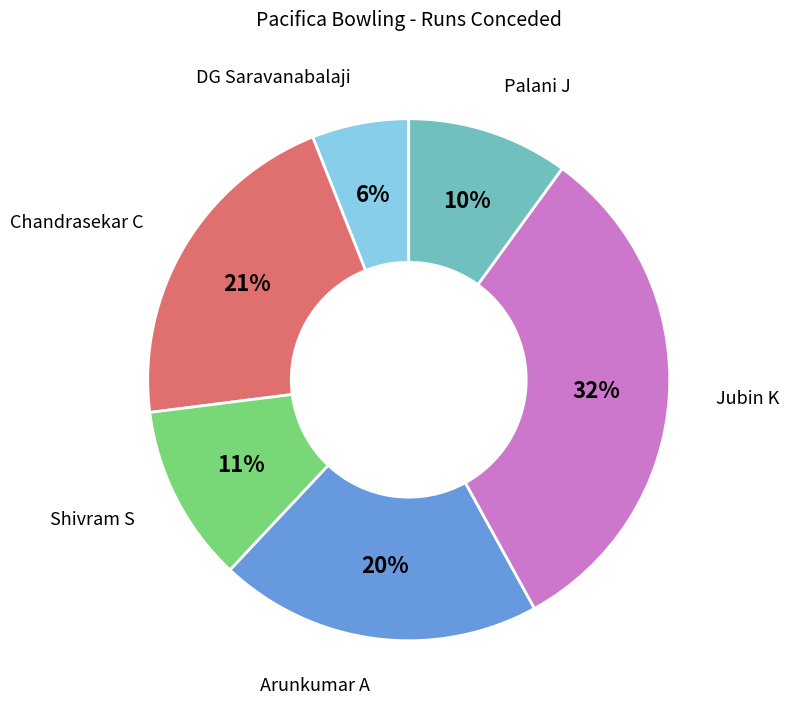

Does Chandrasekar C account for over 50% of the chart?

No